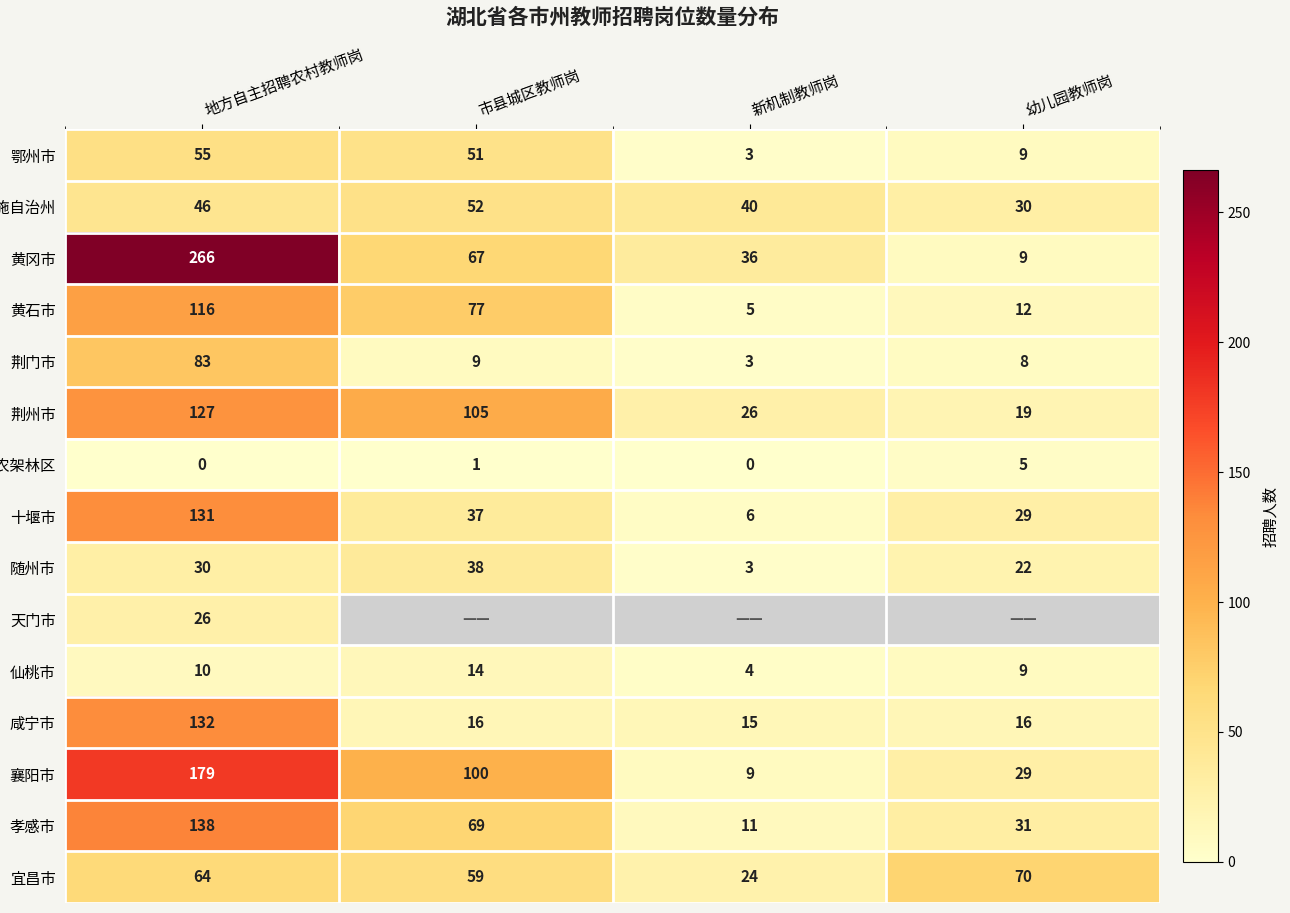

Which category has the lowest value in the 鄂州市 series?

新机制教师岗